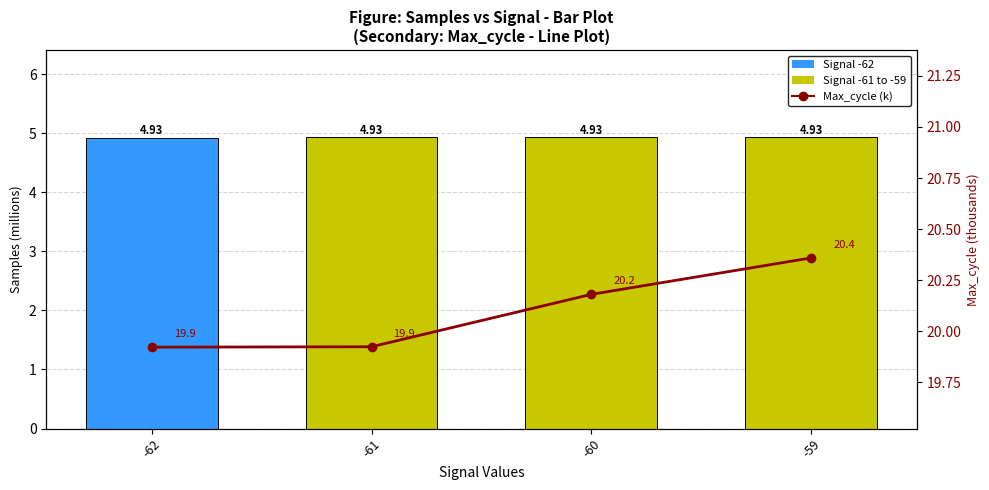

How many Samples (M) values are between 4 and 5?

4